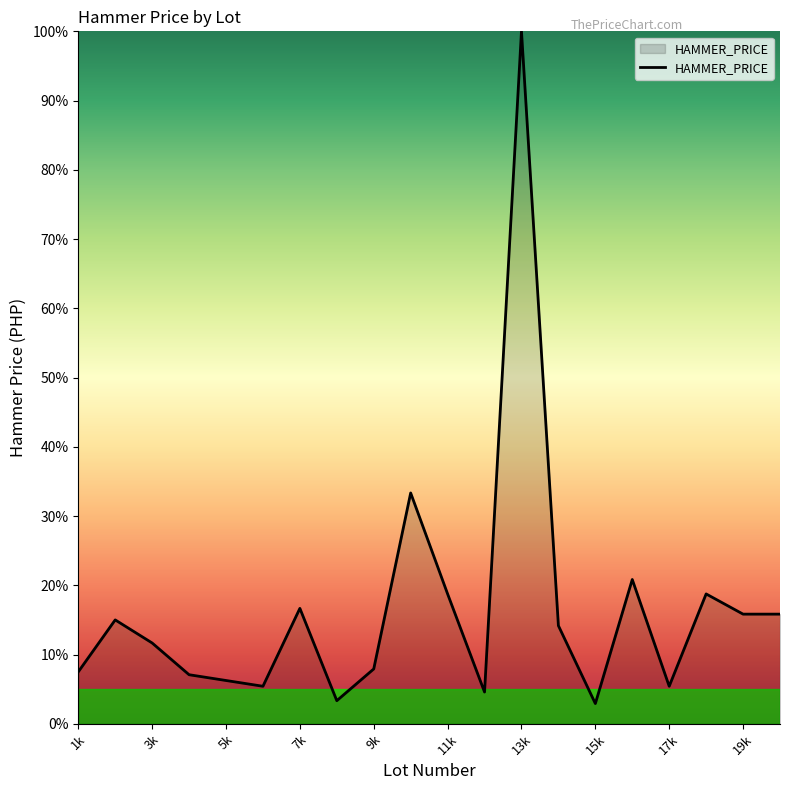

What is the minimum value shown in the chart?

2.9